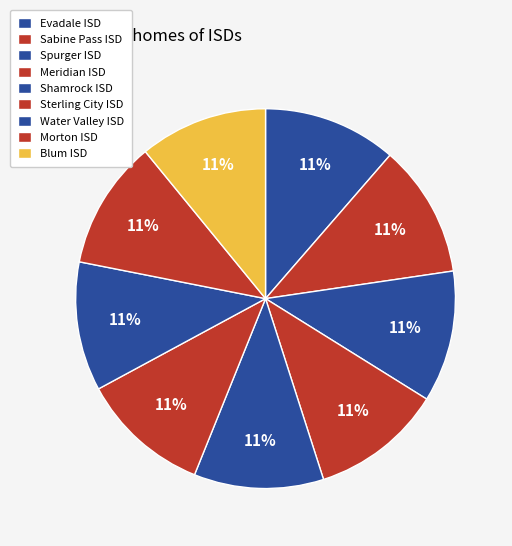

Is Shamrock ISD the majority of the pie?

No